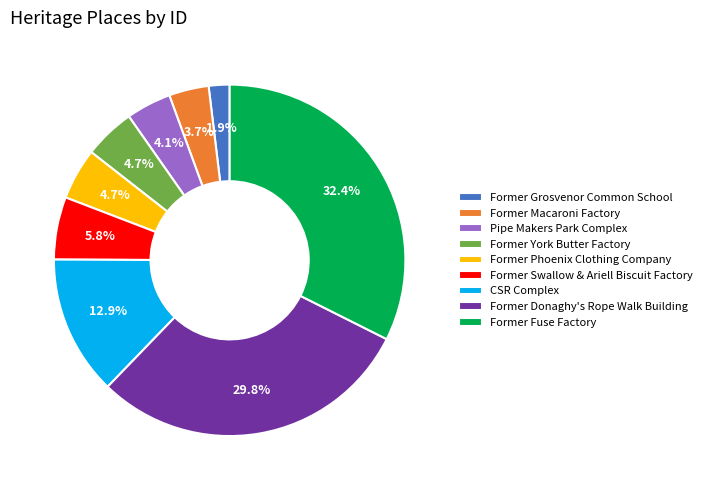

Between Former Swallow & Ariell Biscuit Factory and Former Fuse Factory, which is larger?

Former Fuse Factory